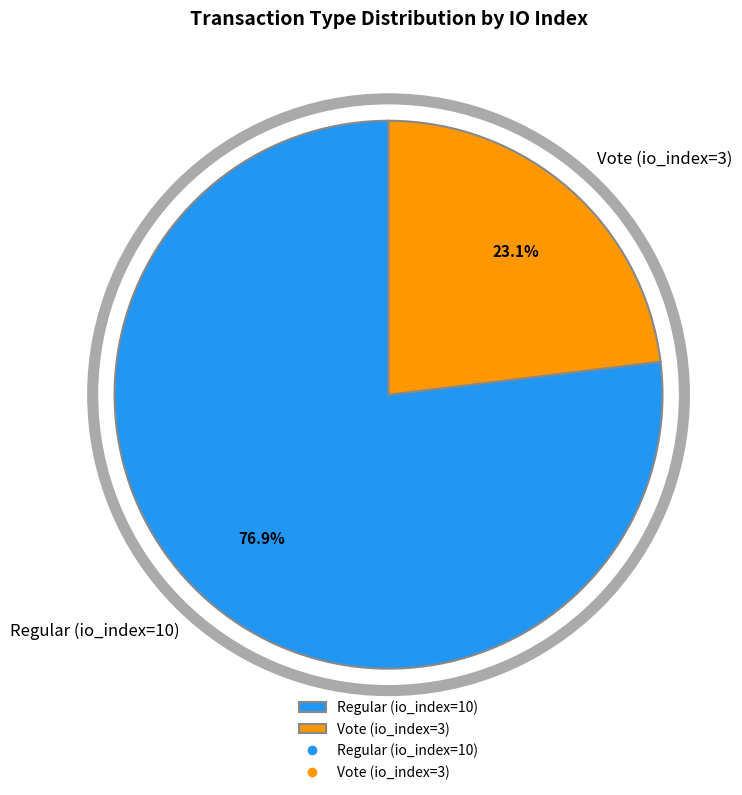

How many segments does this pie chart have?

2